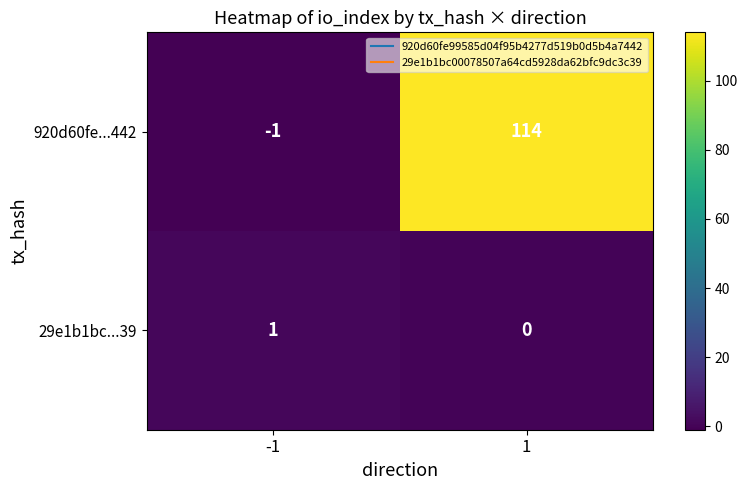

Which series changed the most between -1 and 1?

920d60fe...442